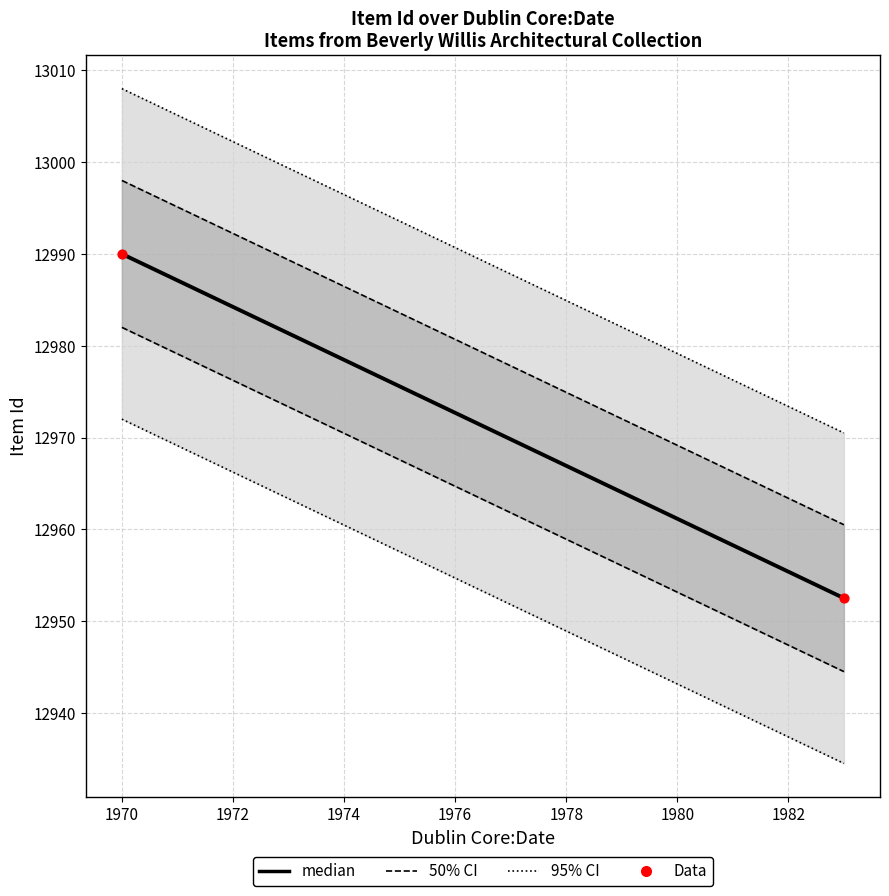

What is the range of X values (max minus min)?

13.0